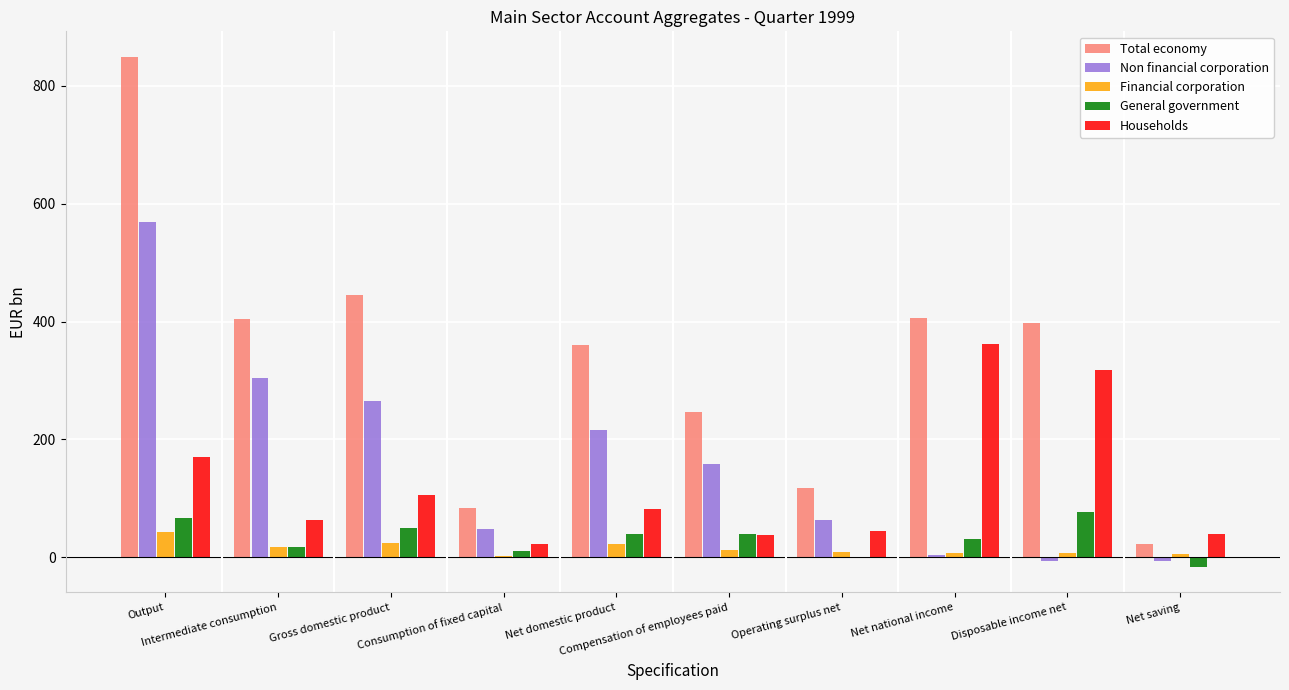

Which series has the largest total across all categories?

Total economy